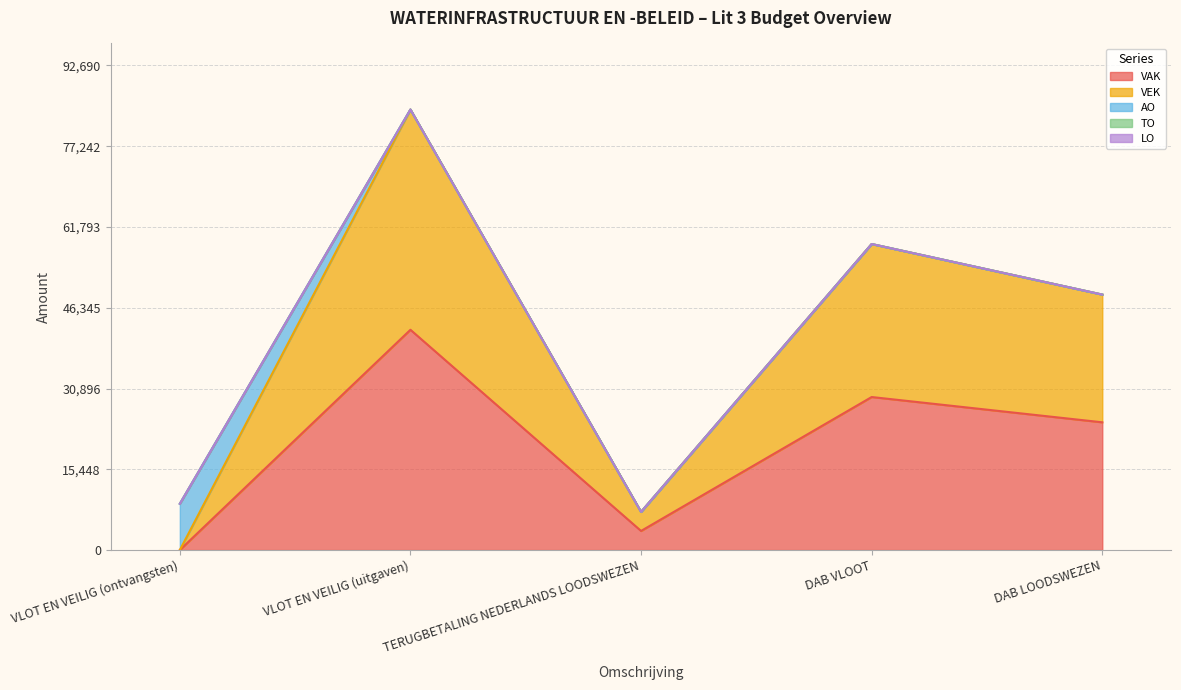

True or false: VEK and TO intersect in this chart.

False